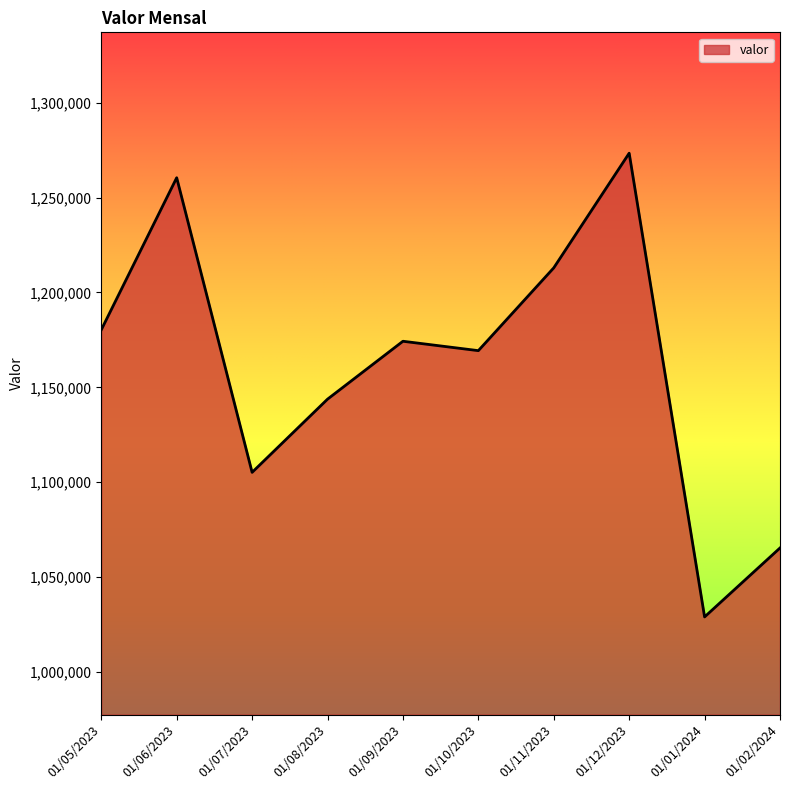

What is the change in value from 01/09/2023 to 01/02/2024?

-108902